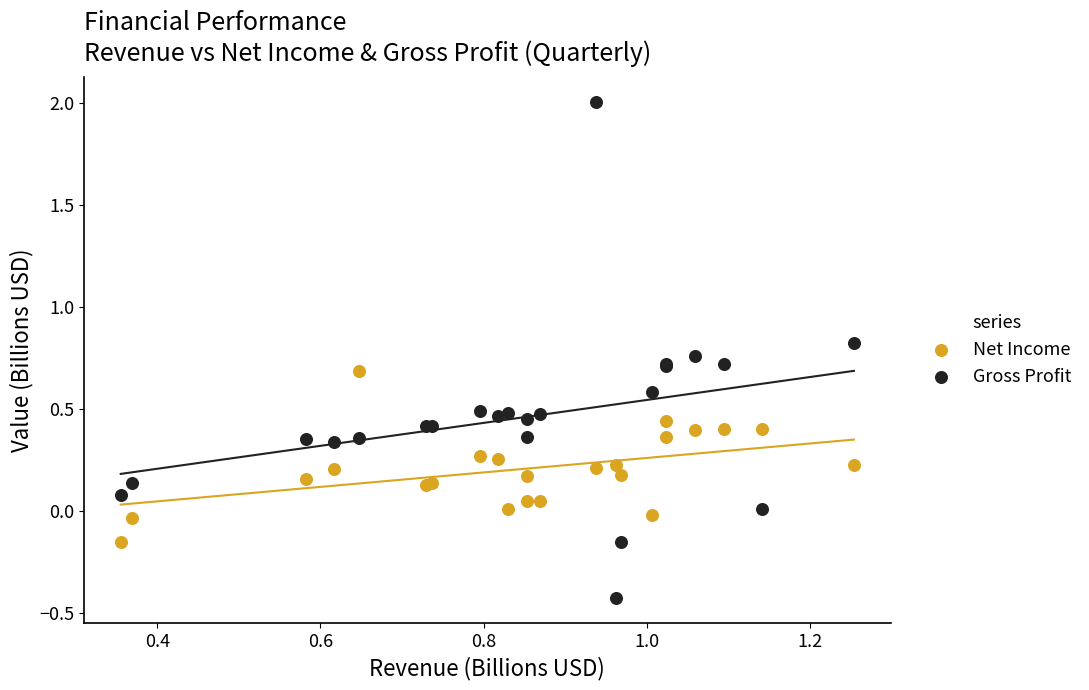

What are all the series names shown in the legend?

Net Income, Gross Profit